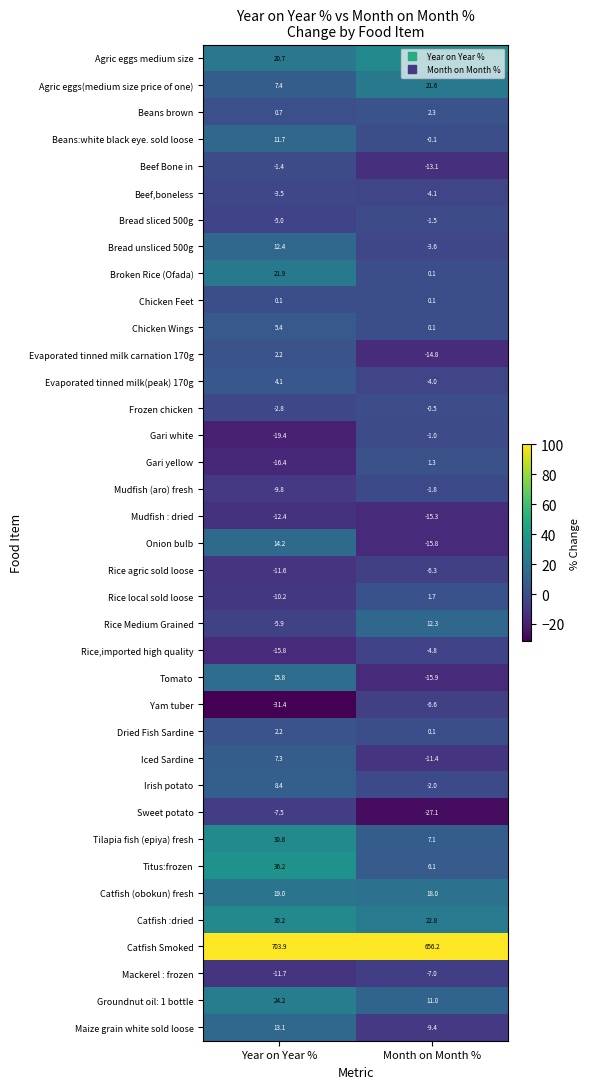

Is it true that Catfish (obokun) fresh equals 29.7 at Month on Month %?

False